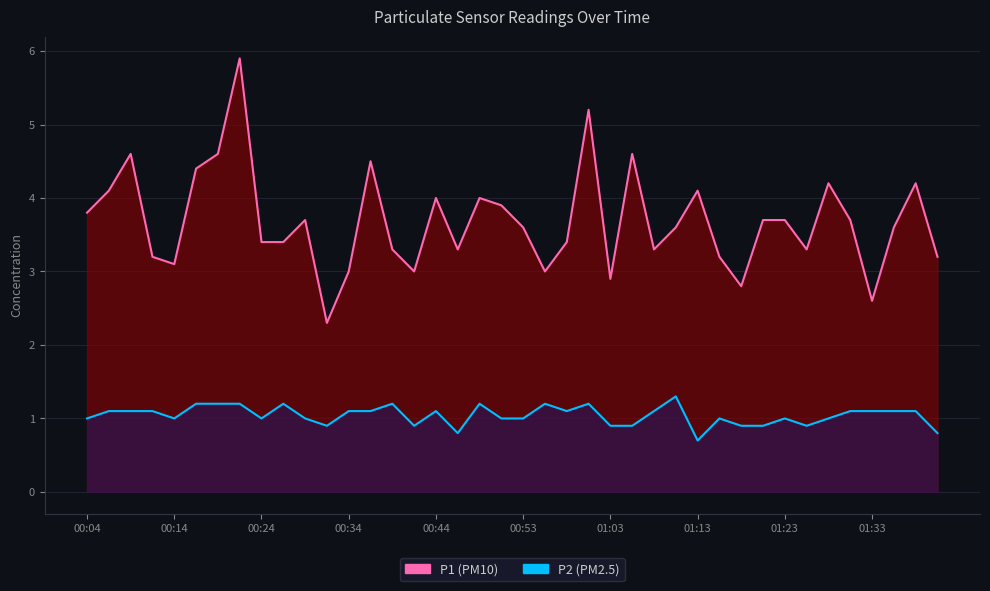

What is the approximate value of P1 at 01:06?

4.6